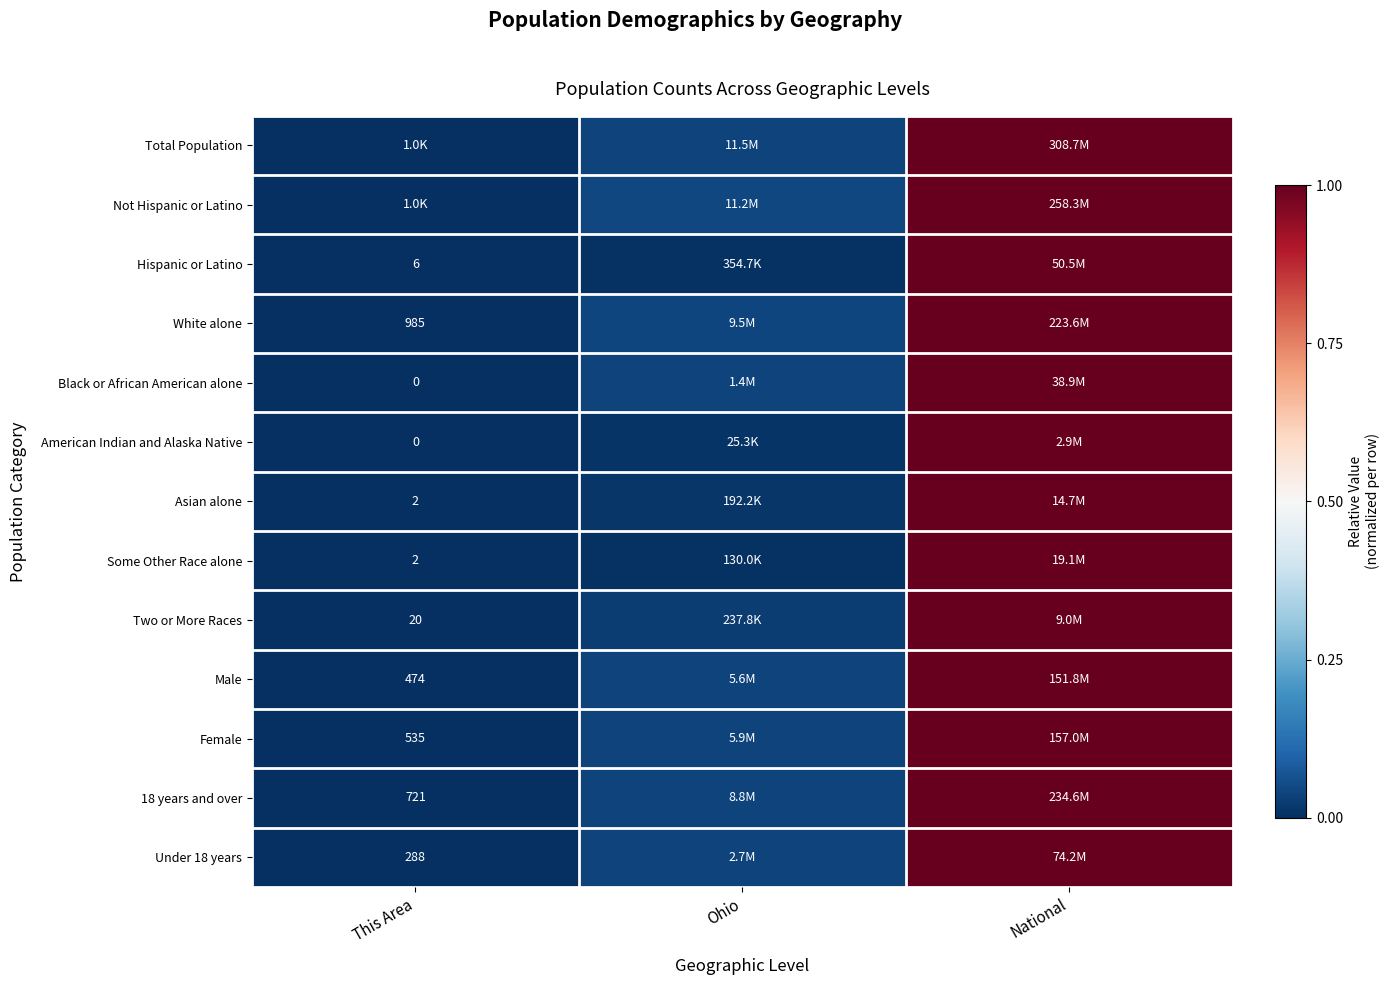

The value of Male at National is 1.8. True or false?

False